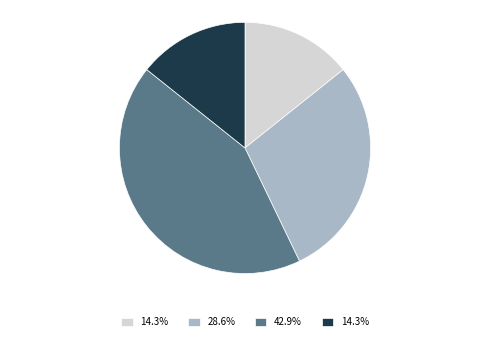

Does any single category account for the majority?

No